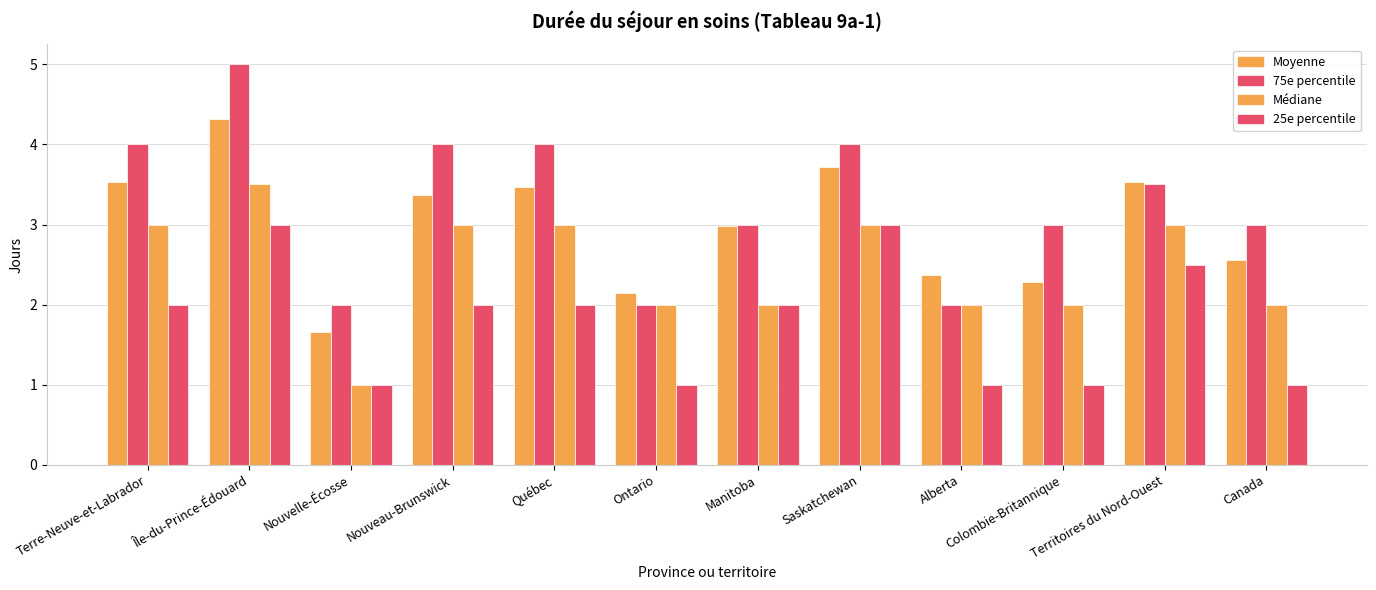

How many data points does each series have?

12